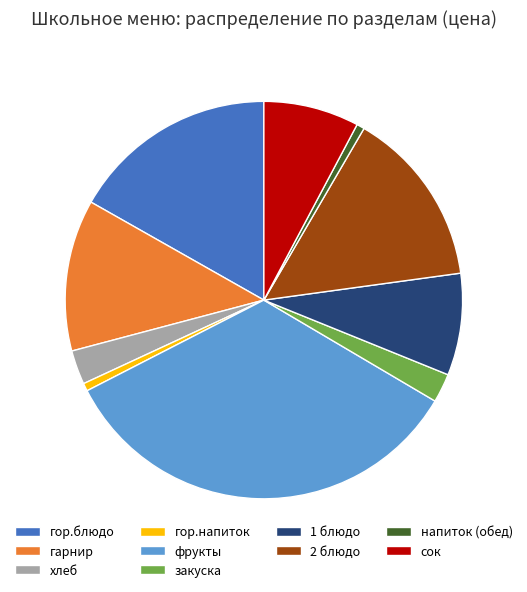

Is the sum of 2 блюдо and хлеб greater than half?

No